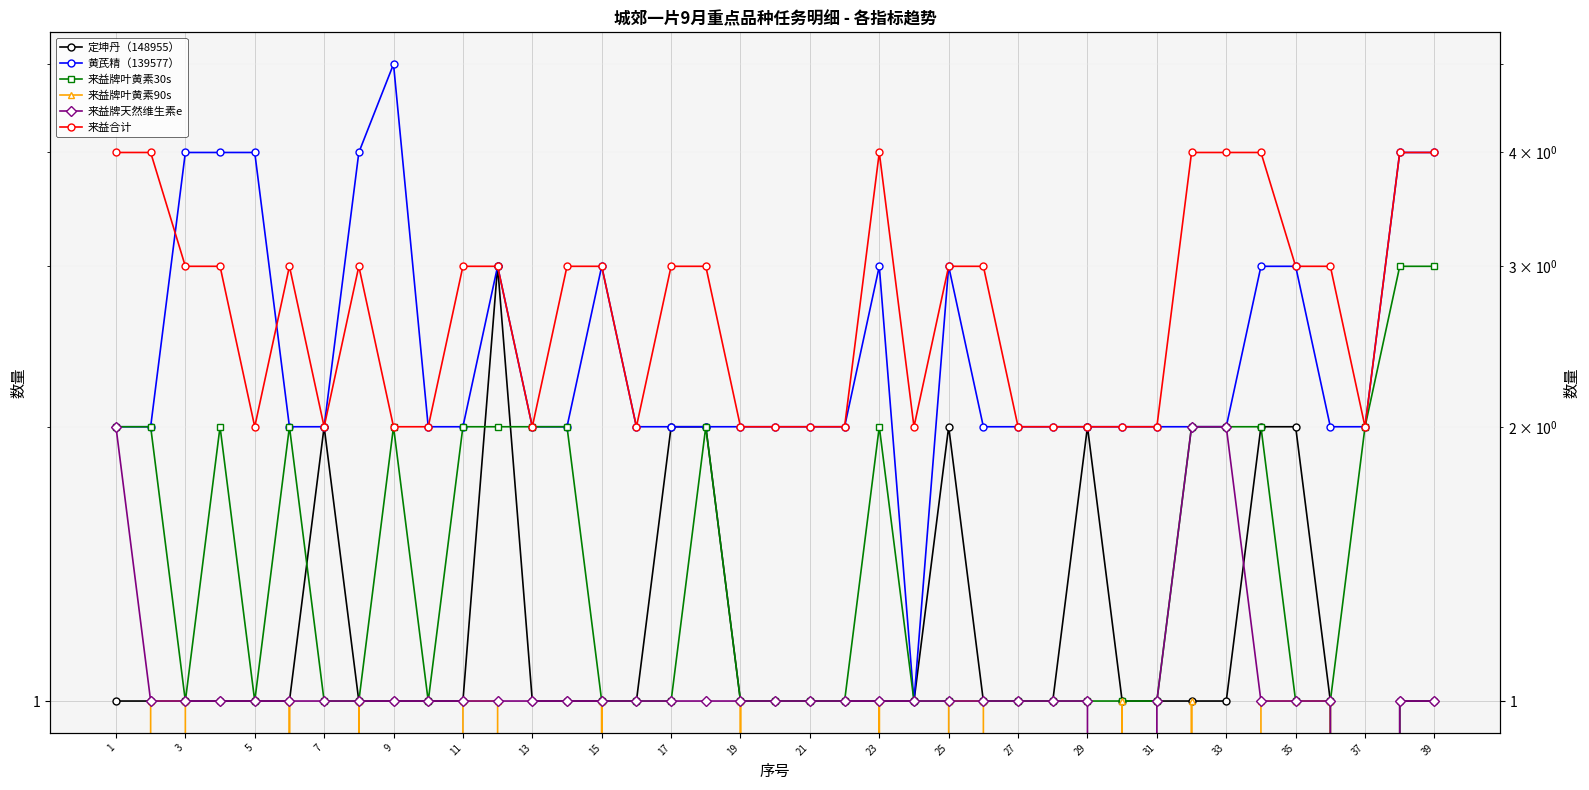

In 定坤丹（148955）, how many points are higher than both neighbors (excluding endpoints)?

4